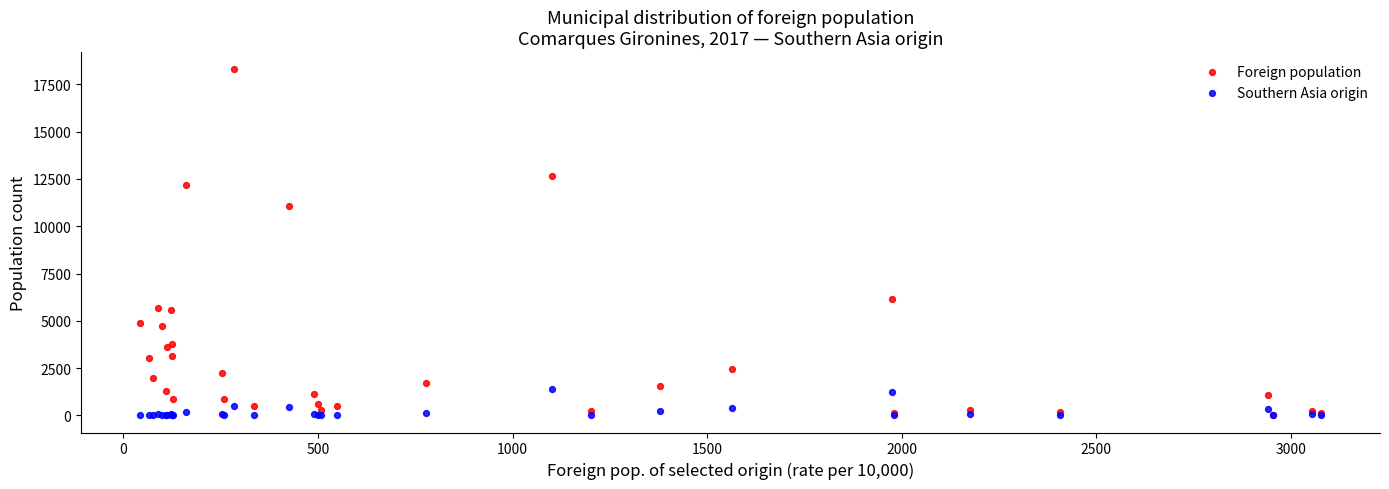

In the Foreign population series, what Y value is closest to 9165?

11075